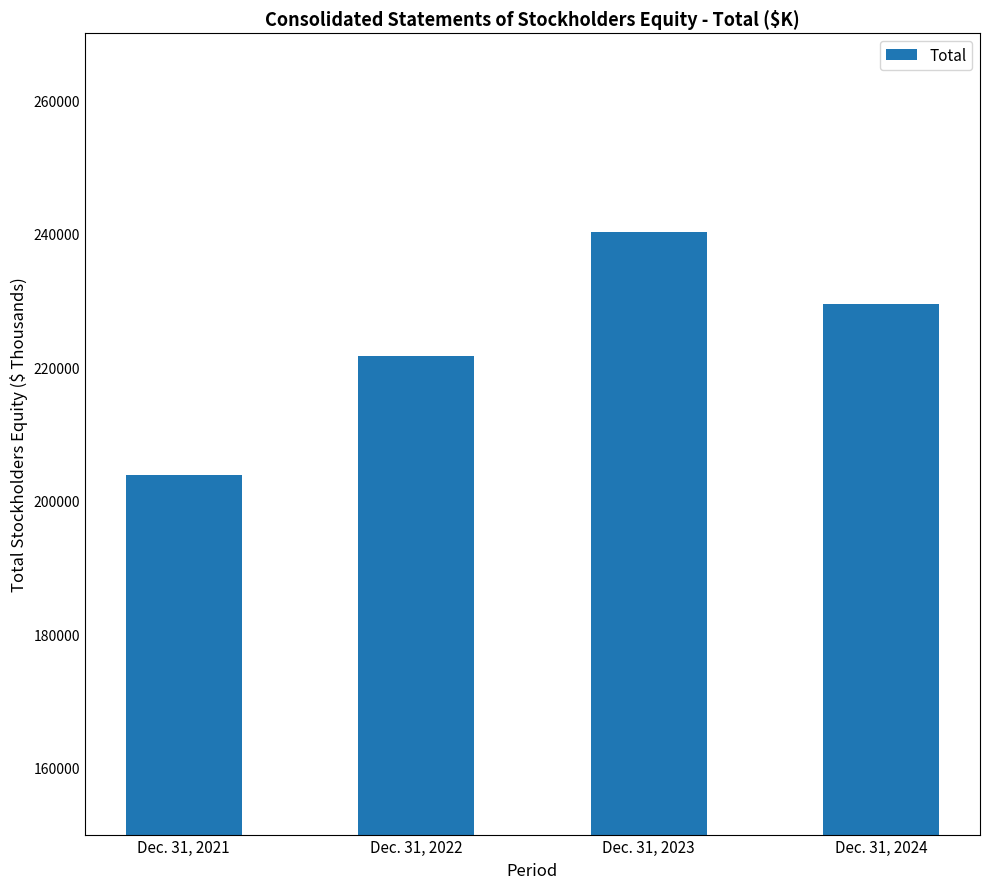

Which category has the lowest value across all series?

Dec. 31, 2021